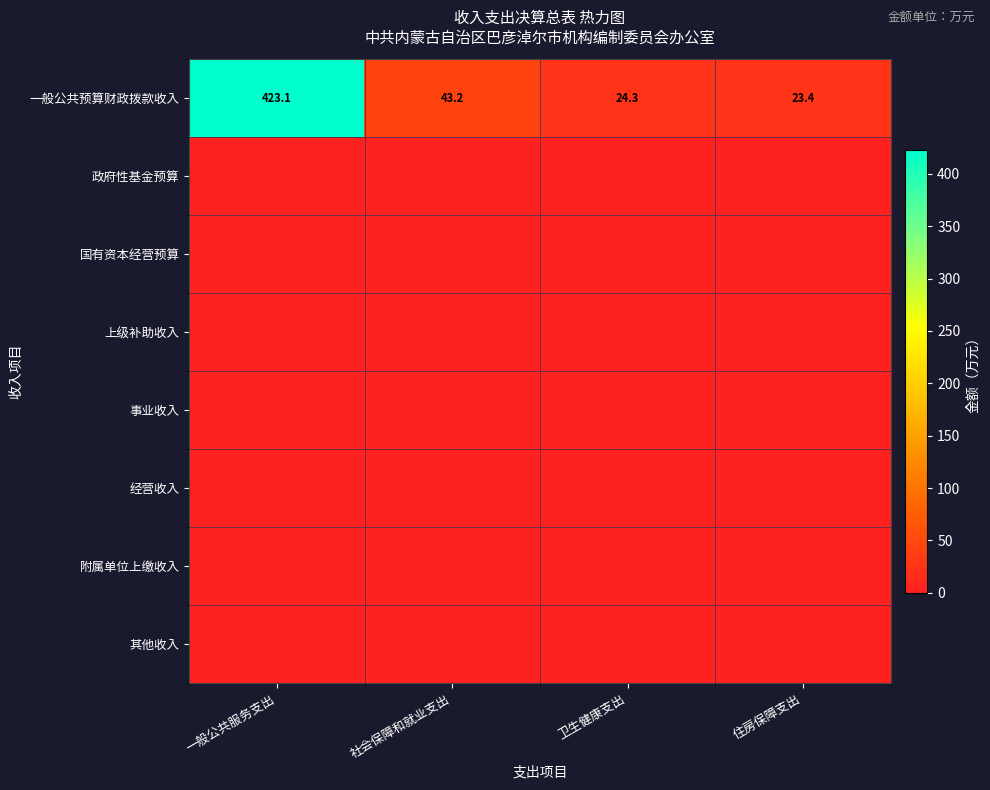

Between 一般公共服务支出 and 卫生健康支出, which is larger?

一般公共服务支出